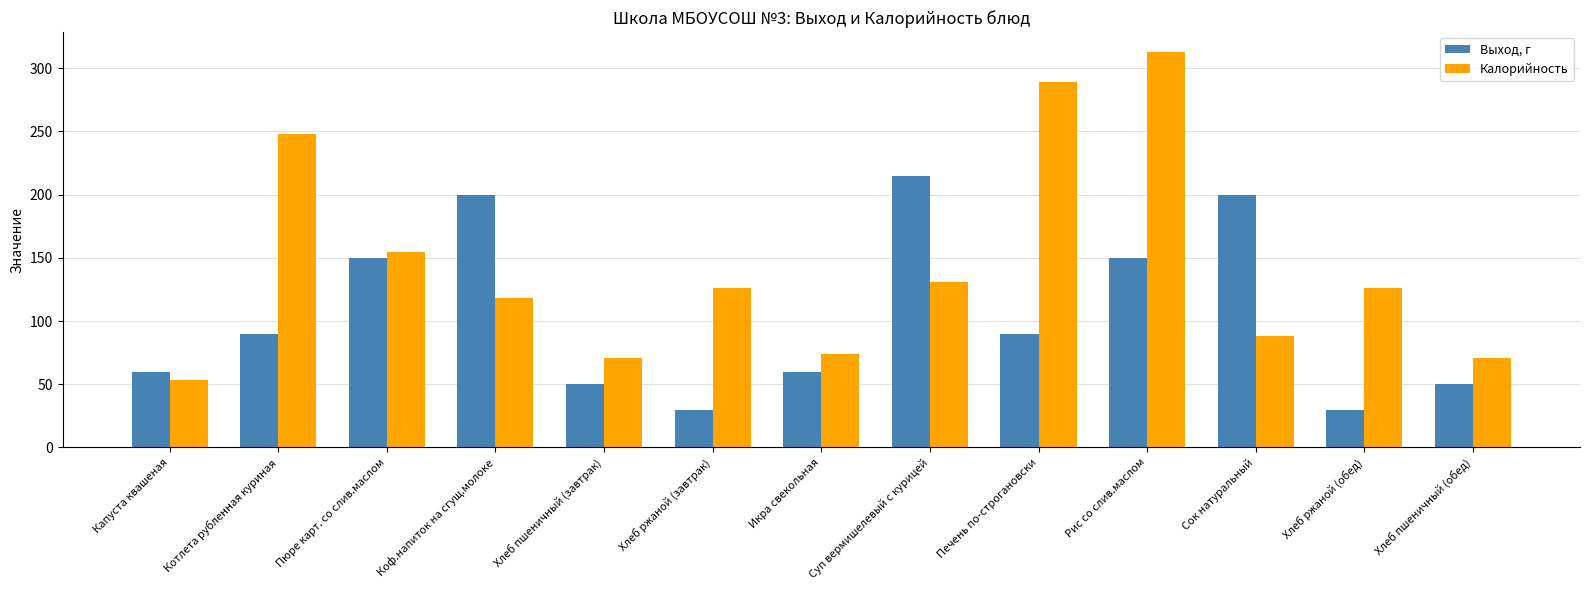

The Калорийность series shows 30 at Суп вермишелевый с курицей. True or false?

False